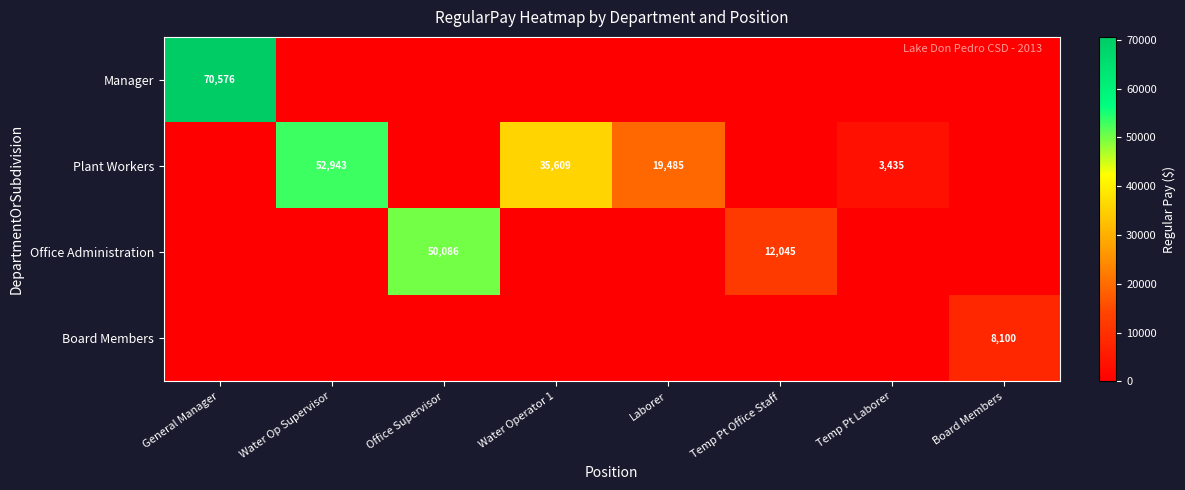

Is it true that Plant Workers equals 28539 at Laborer?

False